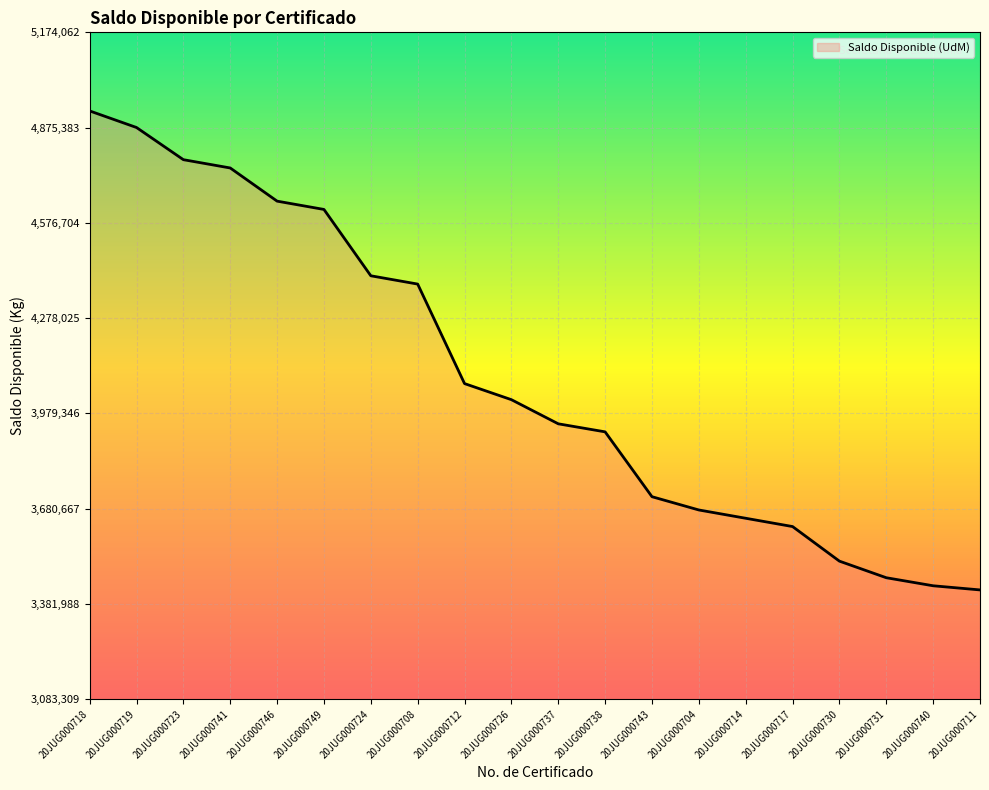

The value at 20JUG000730 is 3516119. True or false?

True